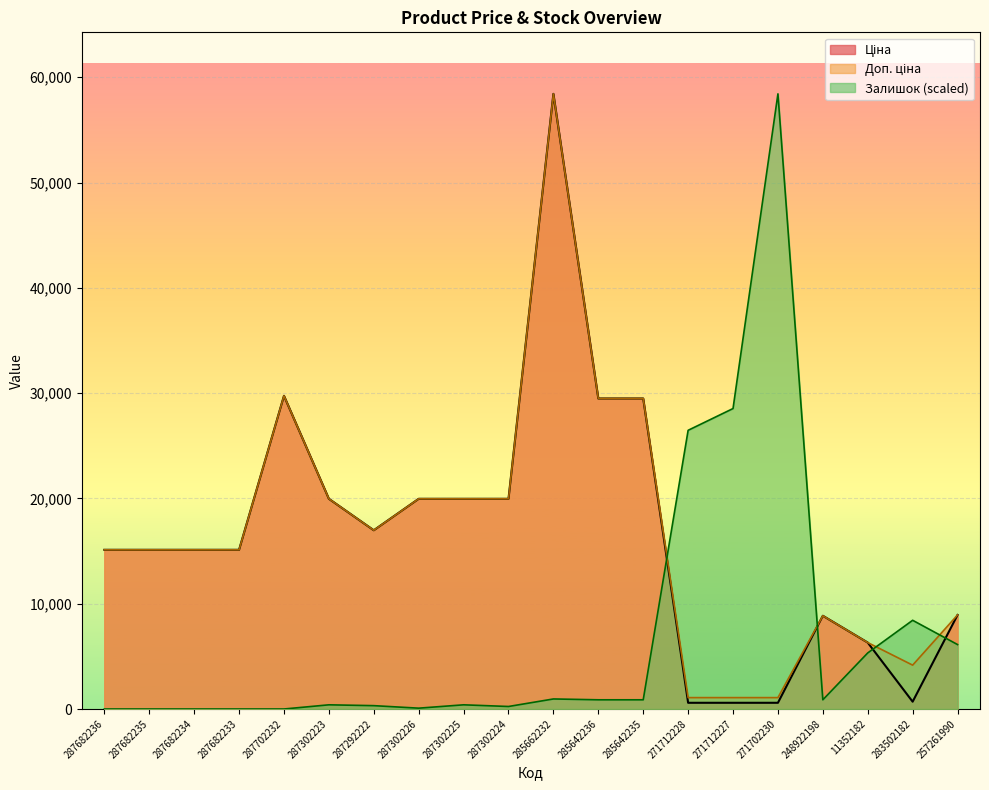

Which series has the widest spread of values?

Залишок (scaled)